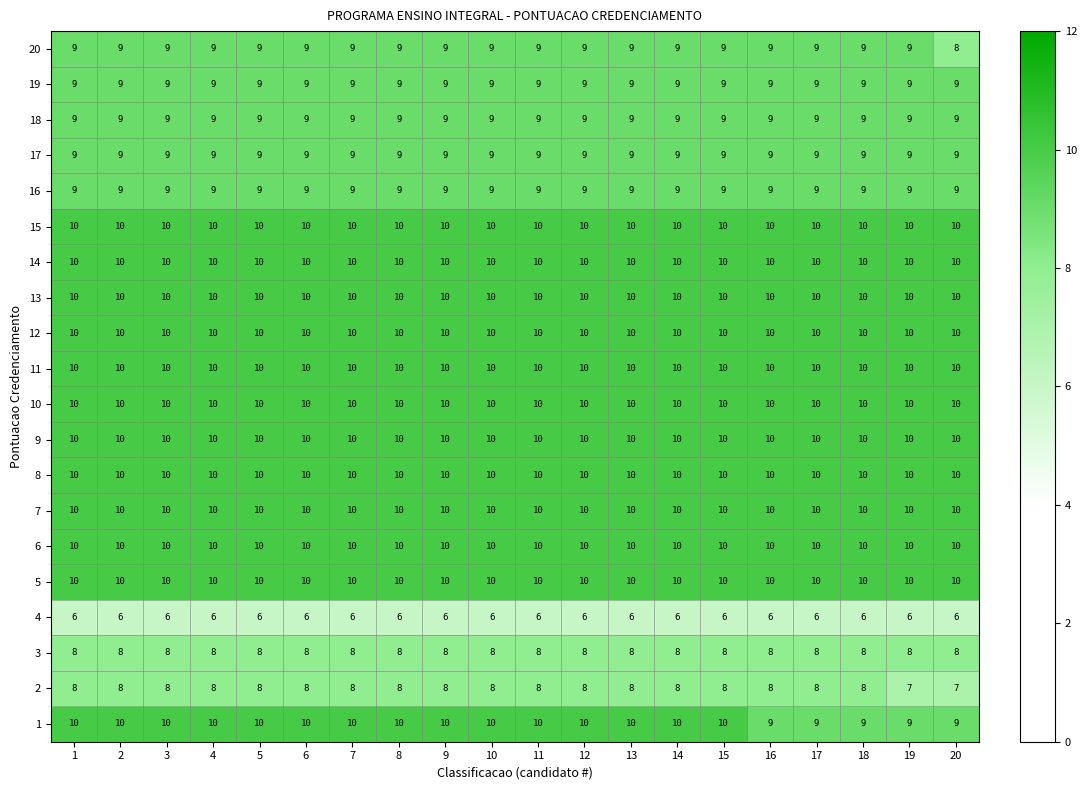

What is the approximate value of 6 at 5?

10